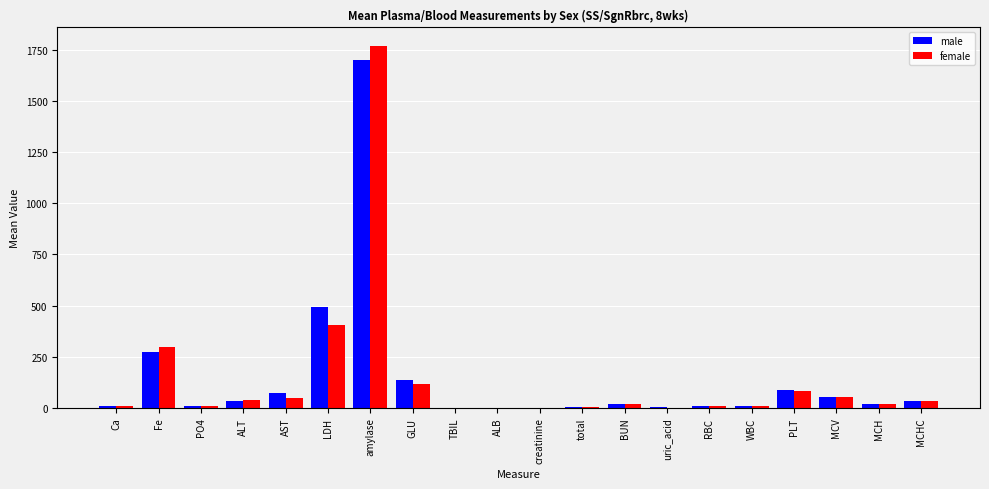

Is the value of female at Fe greater than the value of male at MCH?

Yes